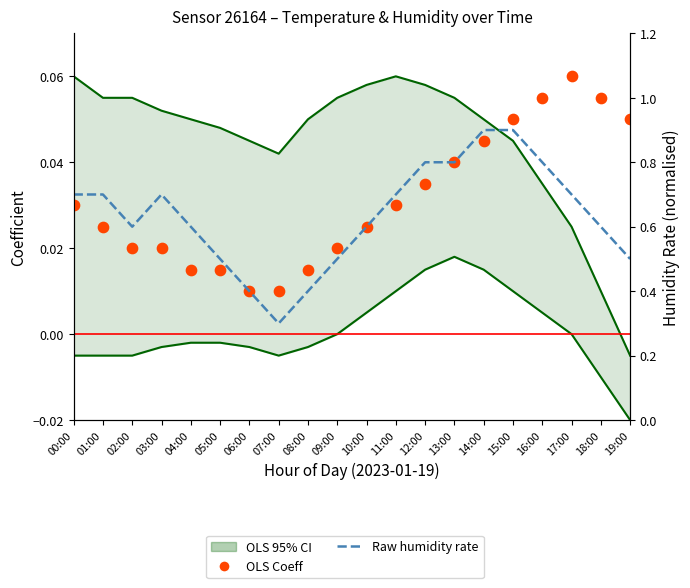

What are all the series names shown in the legend?

OLS 95% CI, OLS Coeff, Raw humidity rate